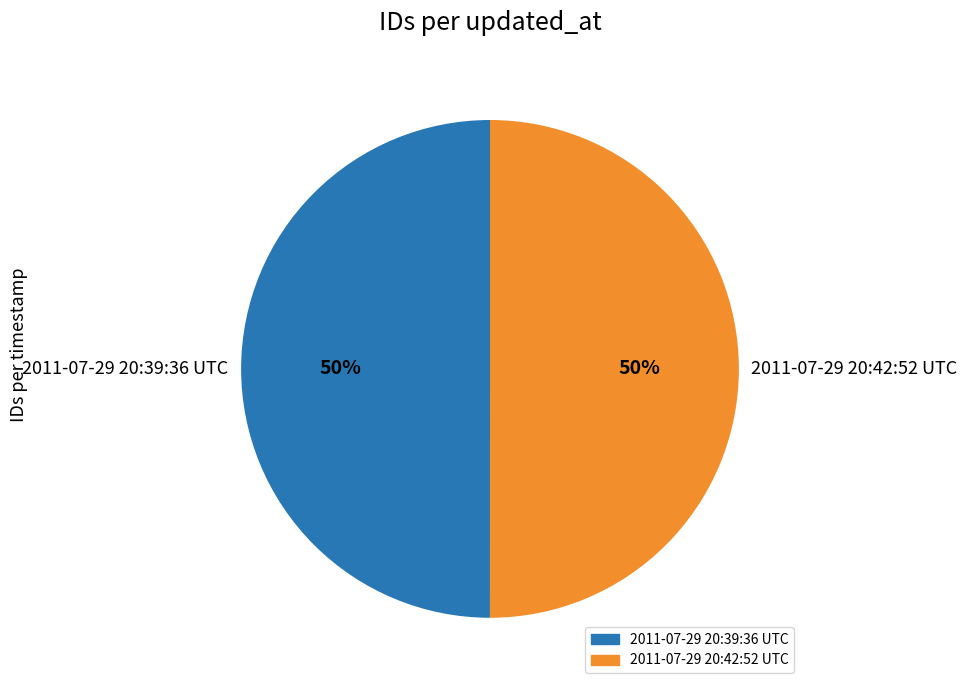

Is it true that 2011-07-29 20:39:36 UTC is 61% of the pie?

False